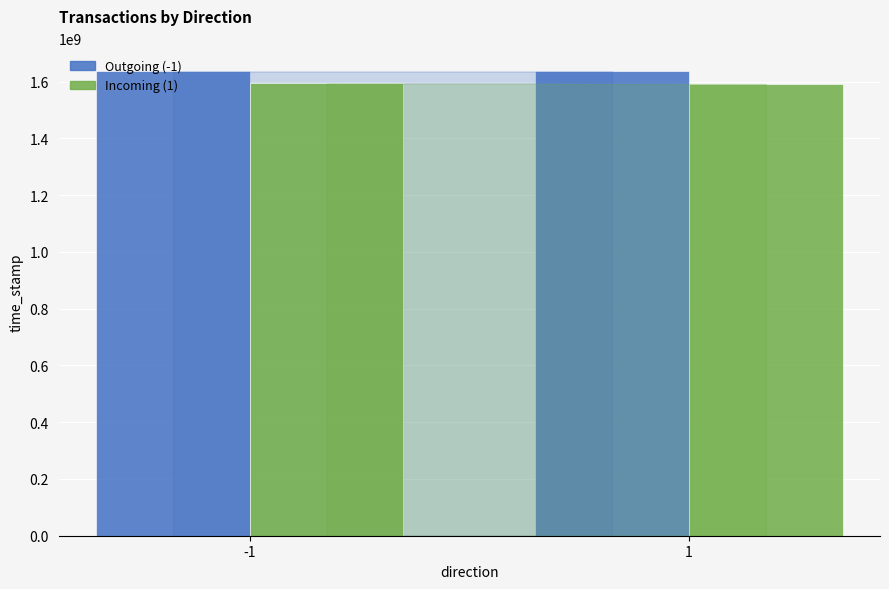

How many data points in Incoming (1) are less than 1593744290?

1